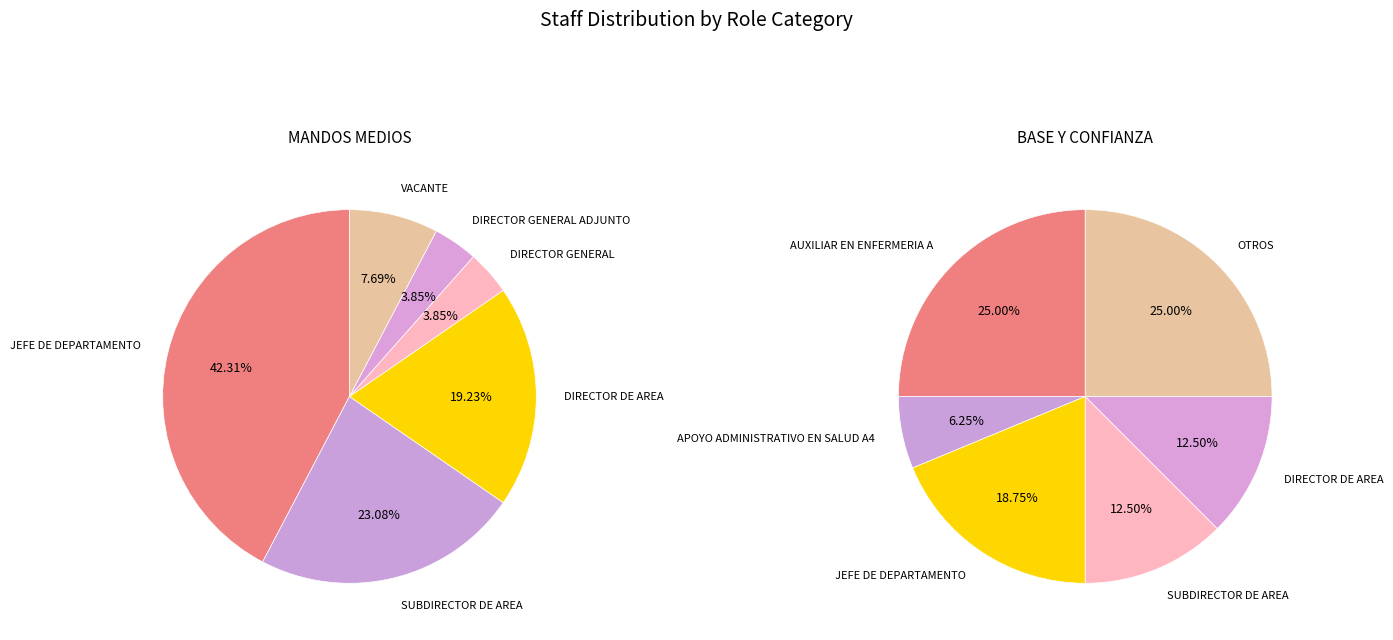

What is the change in value from DIRECTOR DE AREA to DIRECTOR GENERAL ADJUNTO?

-4